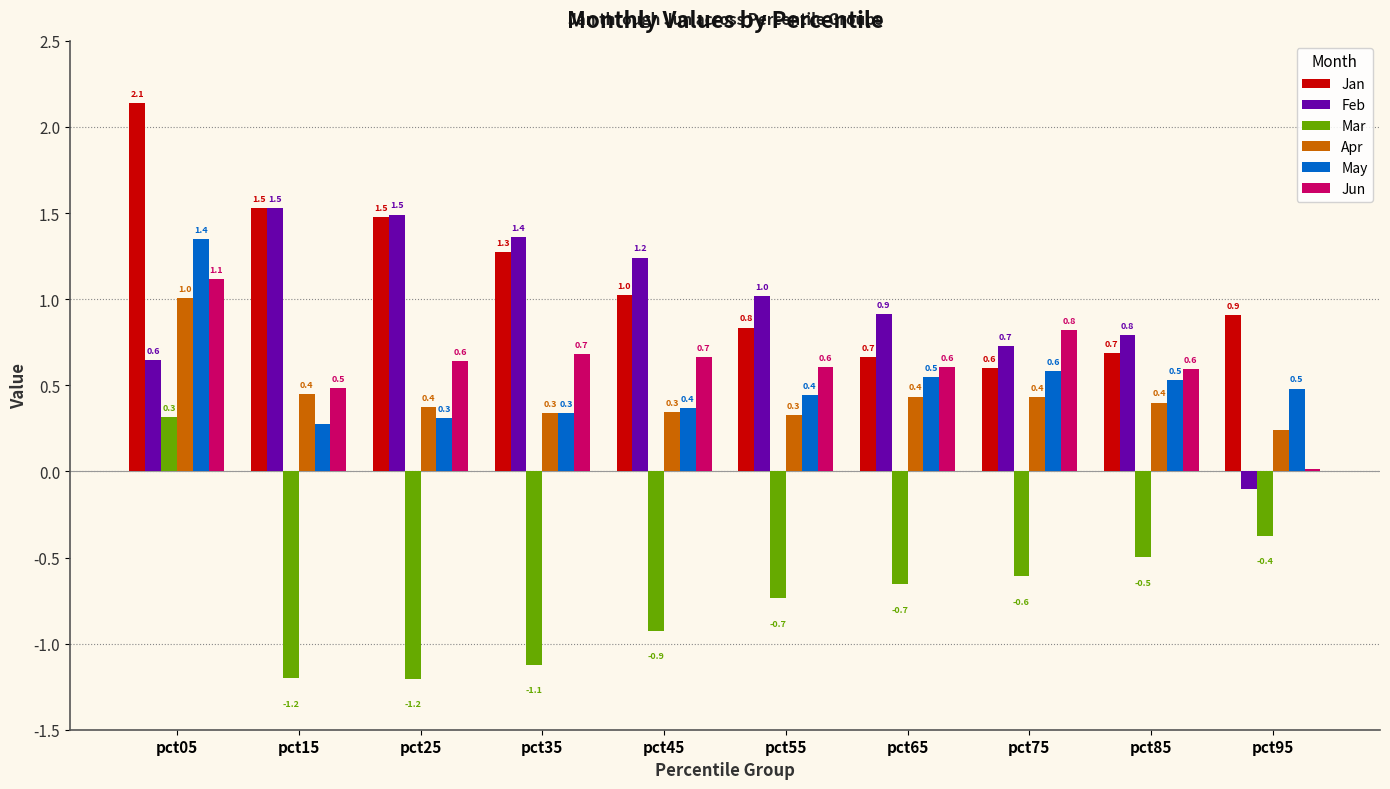

Between pct05 and pct25, which series saw the biggest shift?

Mar